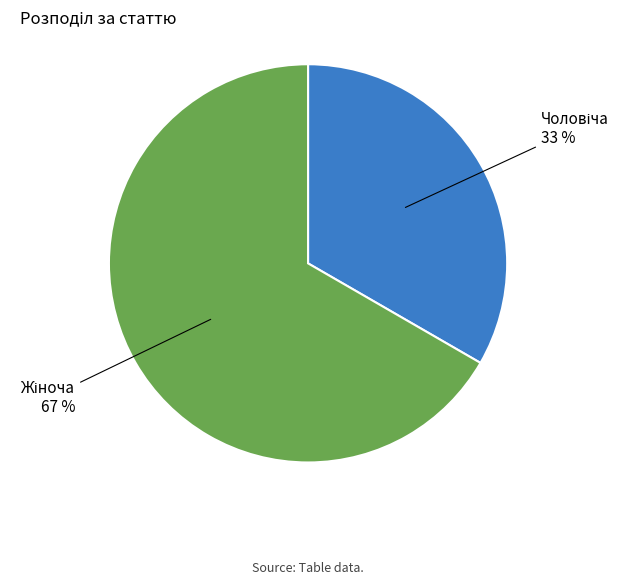

How many segments does this pie chart have?

2